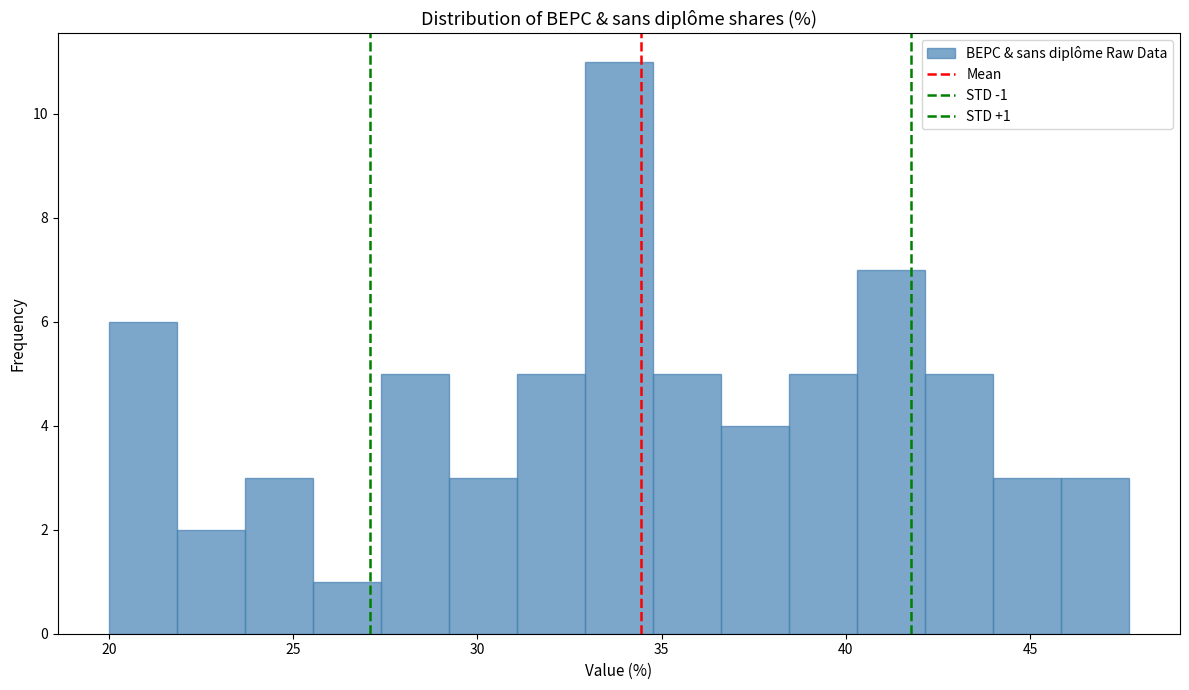

Read against the x-axis, roughly where is the centre of the tallest bar?

34.0